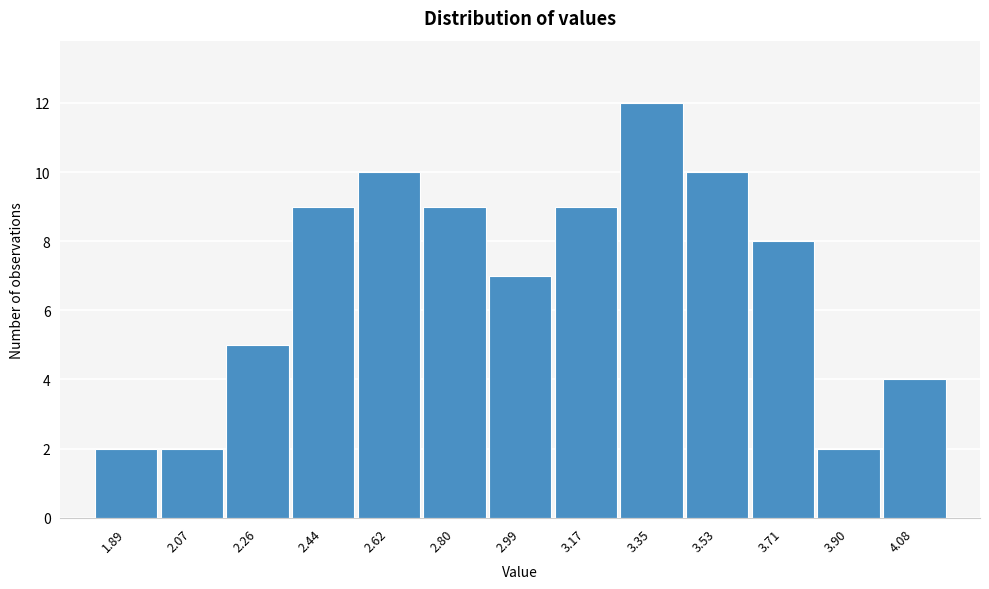

Reading left to right, transcribe this chart: for each bar, give the range it covers on the x-axis and its height. Neither the bar edges nor the heights are printed on the chart, so give them approximately, as read against the axes.

1.80 to 1.98: 2
1.98 to 2.16: 2
2.16 to 2.34: 5
2.34 to 2.52: 9
2.52 to 2.72: 10
2.72 to 2.90: 9
2.90 to 3.08: 7
3.08 to 3.26: 9
3.26 to 3.44: 12
3.44 to 3.62: 10
3.62 to 3.80: 8
3.80 to 3.98: 2
3.98 to 4.18: 4